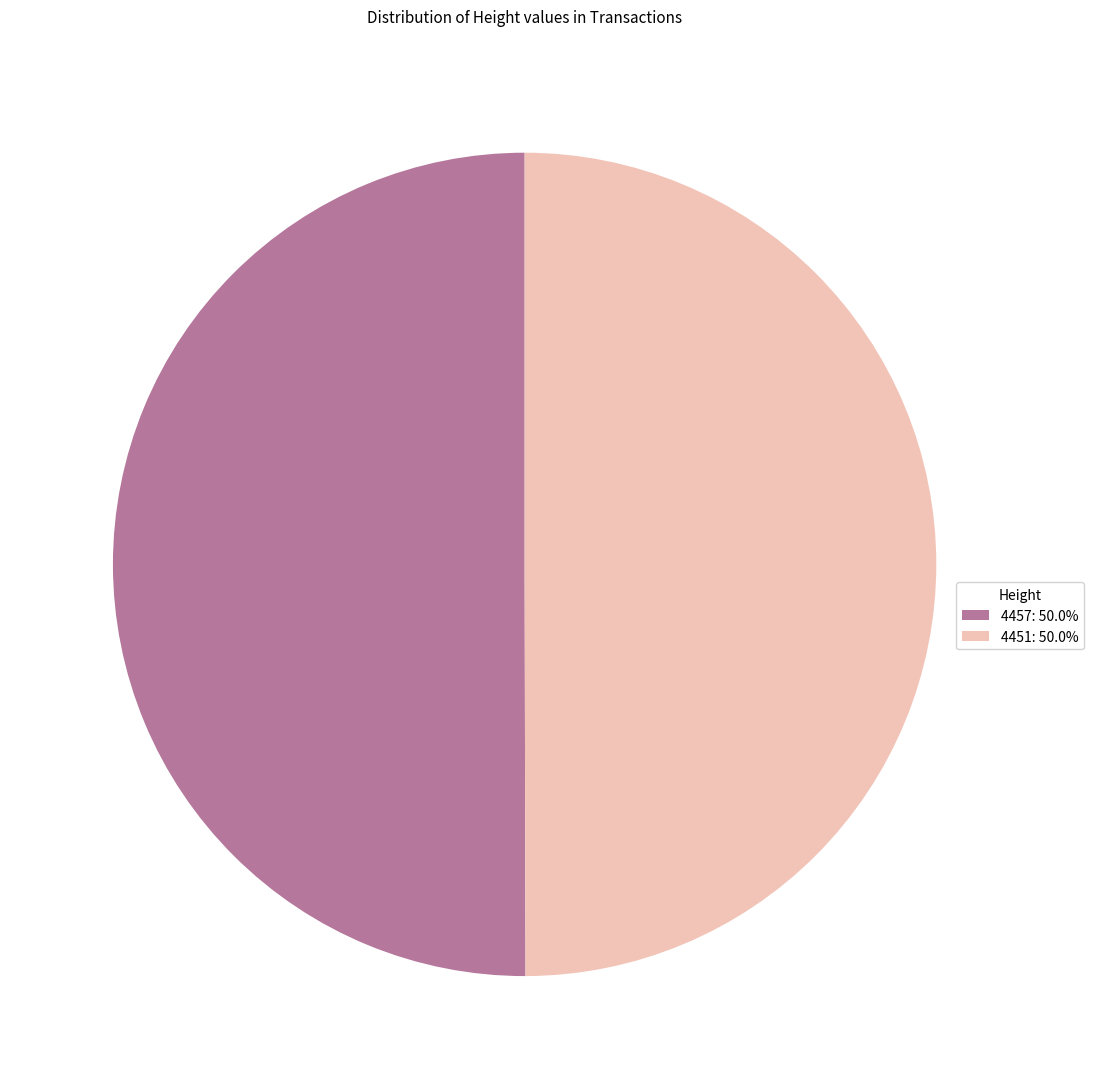

What is the ratio of the value at 4457: 50.0% to the value at 4451: 50.0%?

1.0